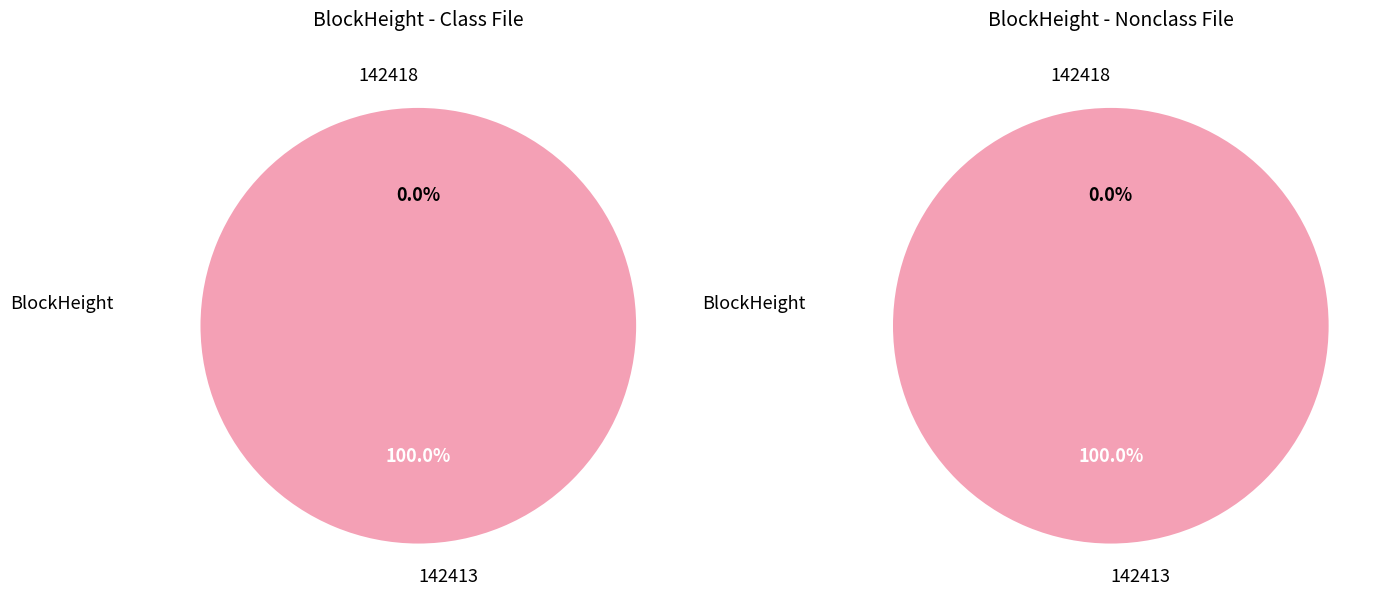

To the nearest percent, what is the difference between the largest and smallest slice percentages?

100%